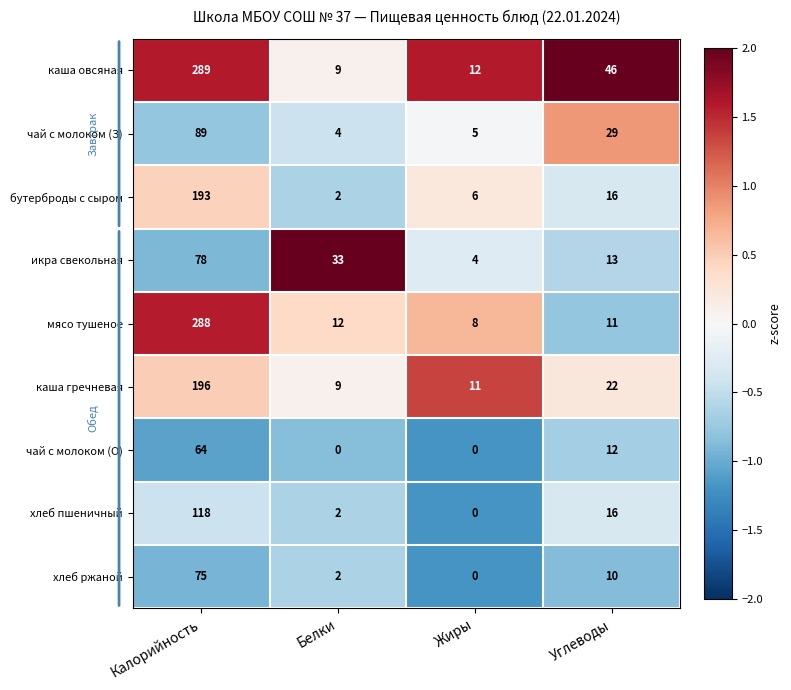

Rank the categories by хлеб ржаной value from lowest to highest.

Жиры, Белки, Углеводы, Калорийность